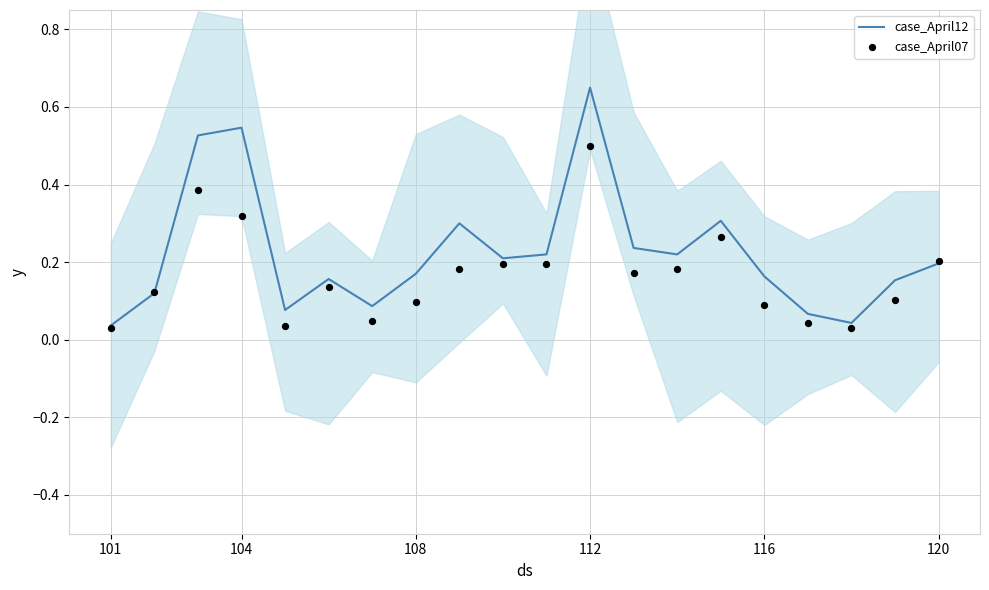

Which series has the largest total across all categories?

case_April12